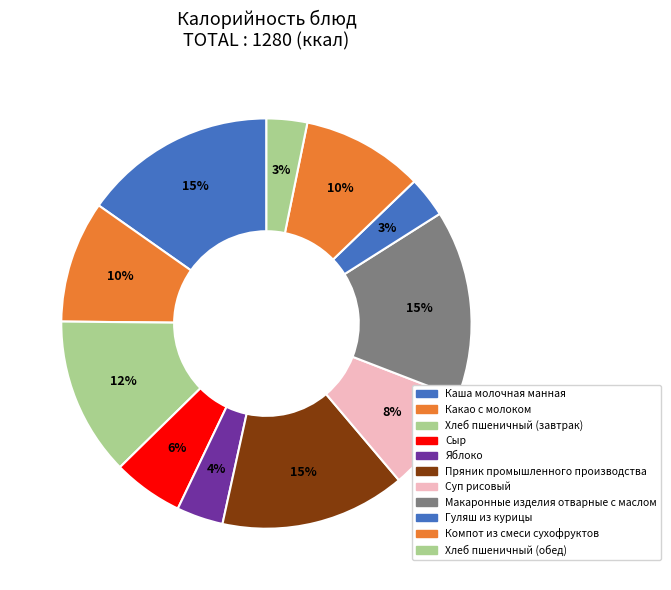

How many segments does this pie chart have?

11